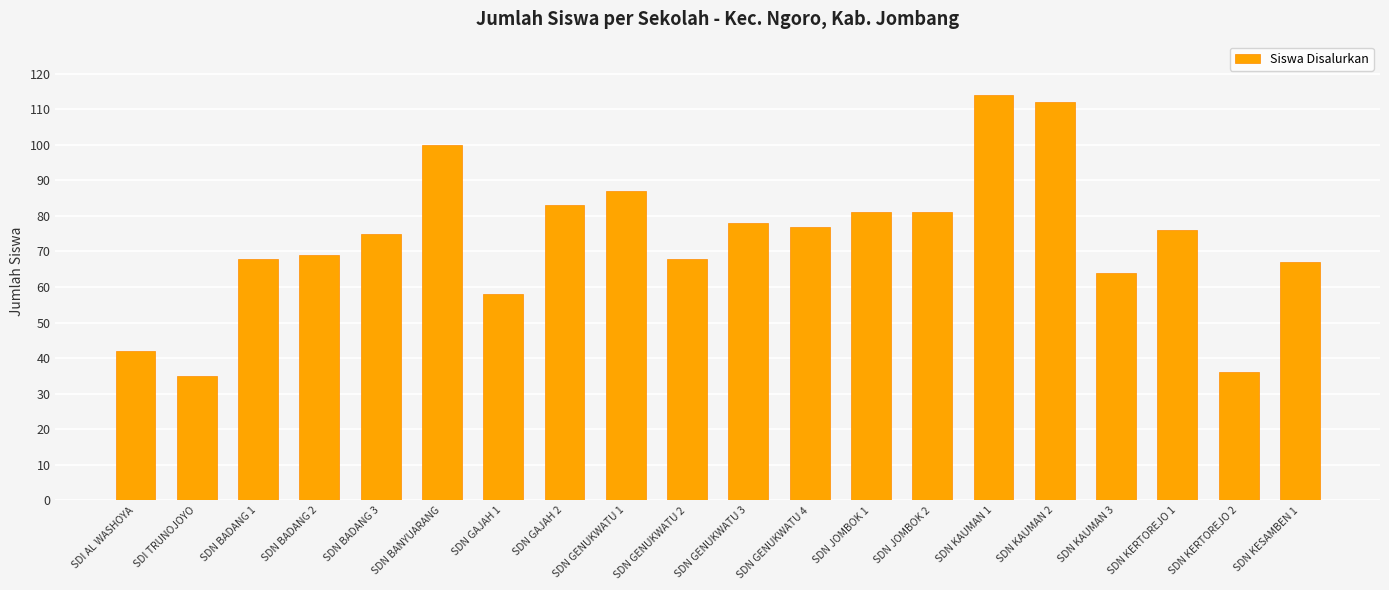

What is the label of the 15th bar from the right?

SDN BANYUARANG